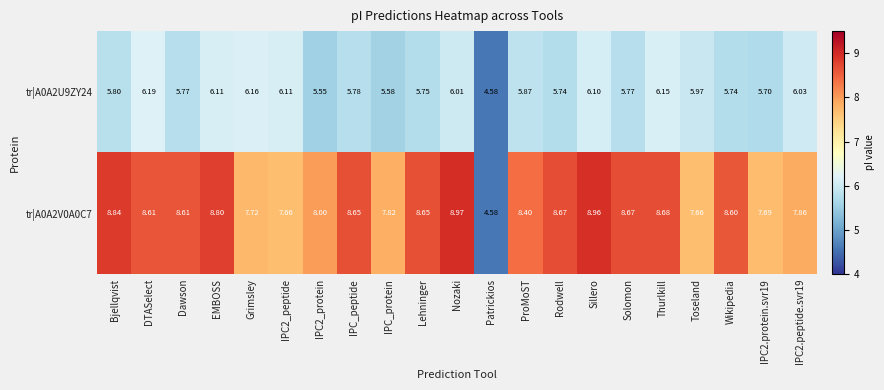

Where does the tr|A0A2U9ZY24 series first go above 5?

Bjellqvist